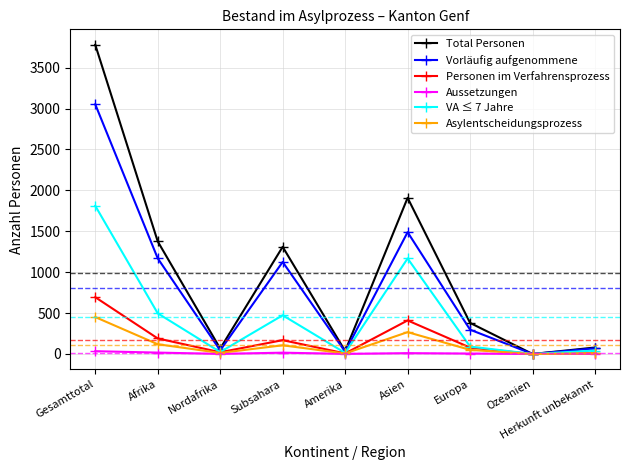

Which category has the lowest value in the Total Personen series?

Ozeanien